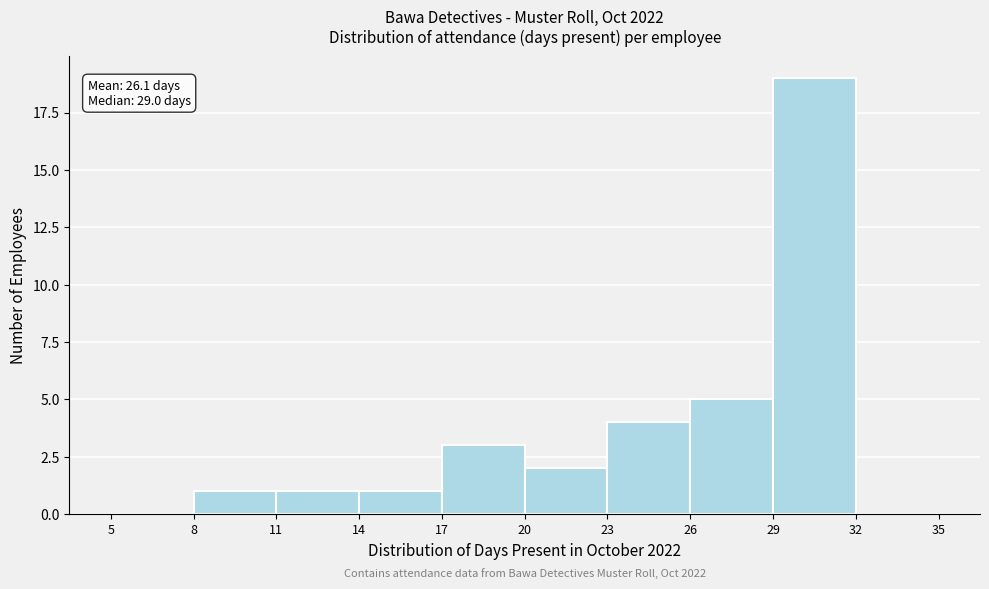

Over which range of the x-axis is the bar tallest?

29 to 32